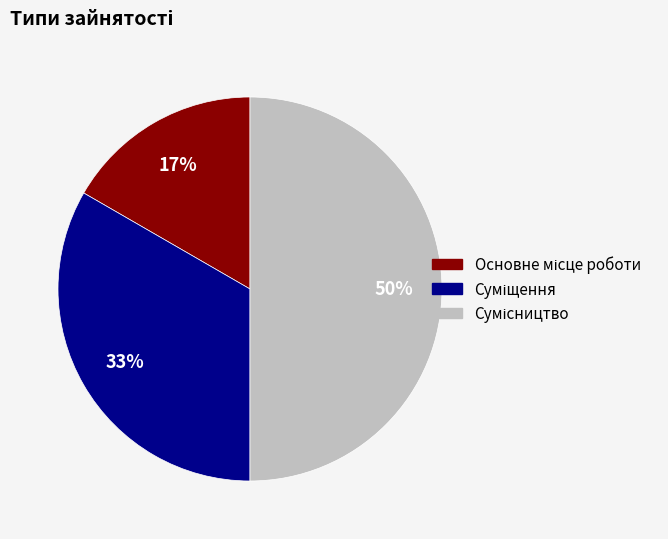

Count the number of slices in the pie.

3